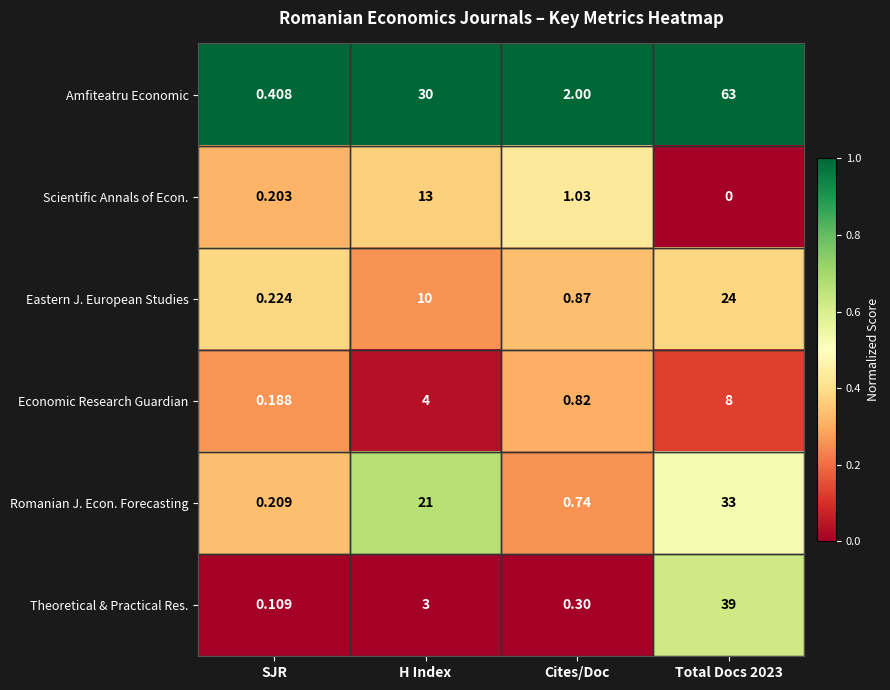

Where is Amfiteatru Economic nearest to the value 31?

H Index